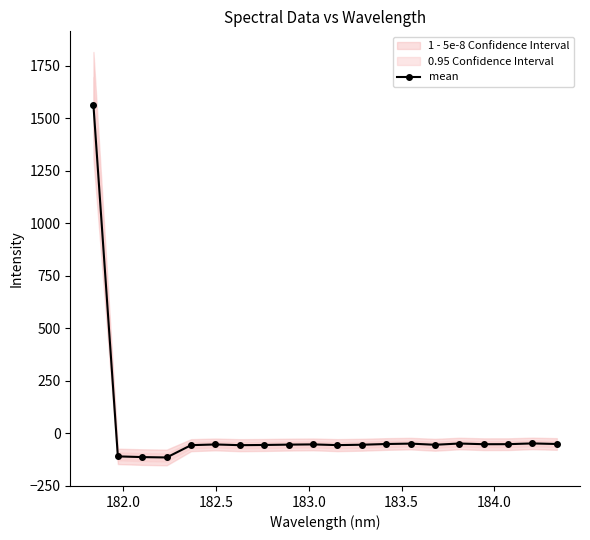

Is this an area chart (filled region under the line)?

No